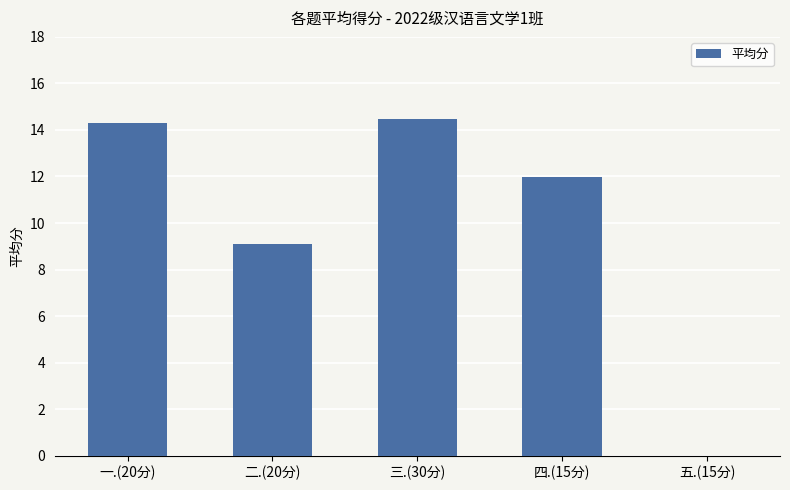

Is it true that the value at 五.(15分) is 4.6?

False